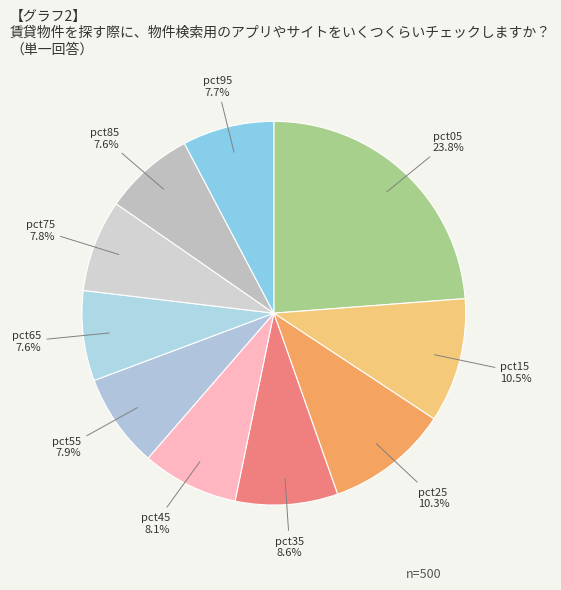

To the nearest percent, what percentage of the pie is pct95?

8%